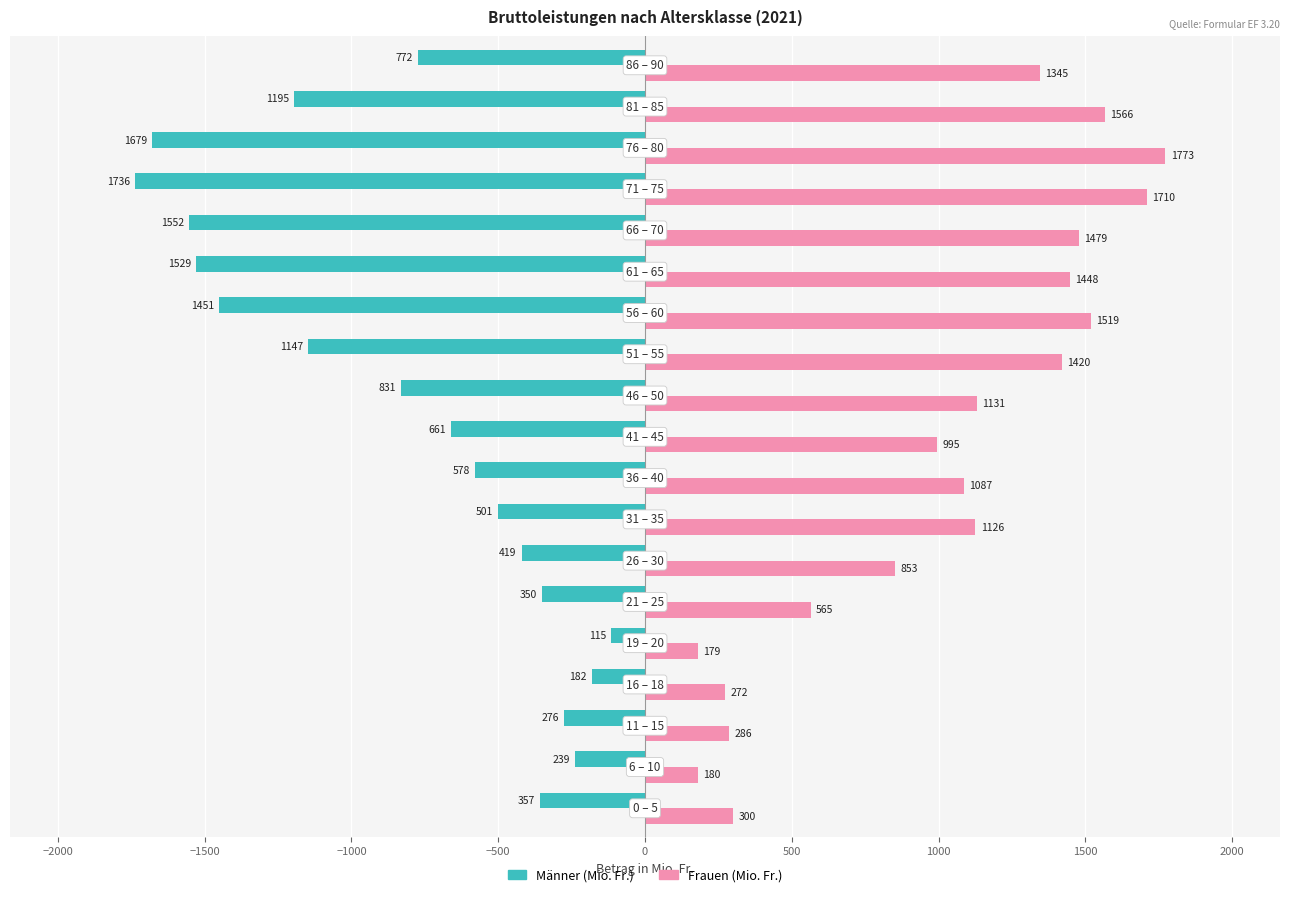

Which series has the largest range (max minus min)?

Männer (Mio. Fr.)